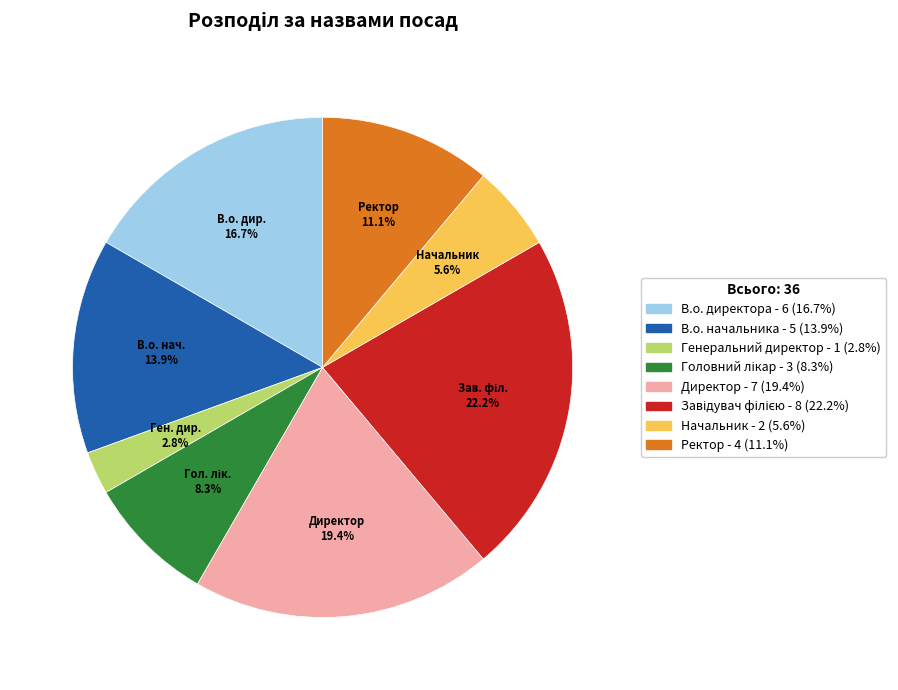

Is there any slice that represents more than half of the pie?

No